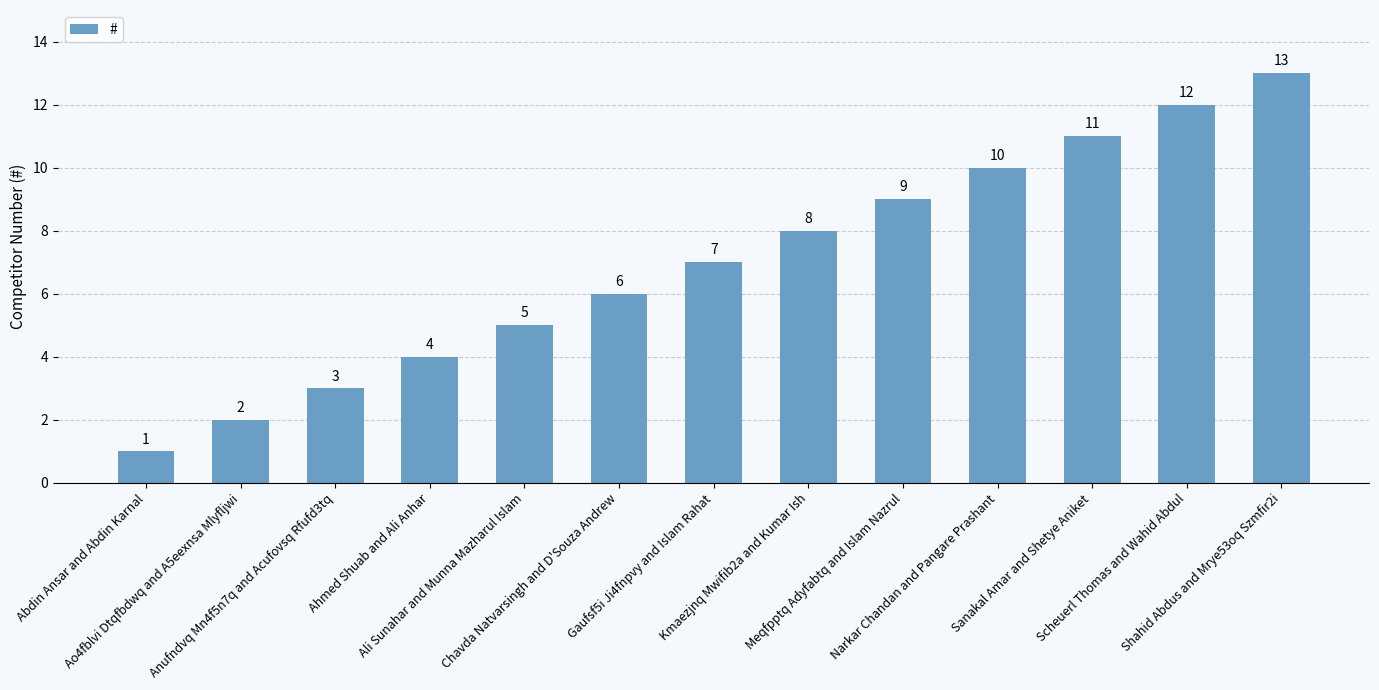

List the labels in order of value, smallest first.

Abdin Ansar and Abdin Karnal, Ao4fblvi Dtqfbdwq and A5eexnsa Mlyfljwi, Anufndvq Mn4f5n7q and Acufovsq Rfufd3tq, Ahmed Shuab and Ali Anhar, Ali Sunahar and Munna Mazharul Islam, Chavda Natvarsingh and D'Souza Andrew, Gaufsf5i Ji4fnpvy and Islam Rahat, Kmaezjnq Mwifib2a and Kumar Ish, Meqfpptq Adyfabtq and Islam Nazrul, Narkar Chandan and Pangare Prashant, Sanakal Amar and Shetye Aniket, Scheuerl Thomas and Wahid Abdul, Shahid Abdus and Mrye53oq Szmfir2i